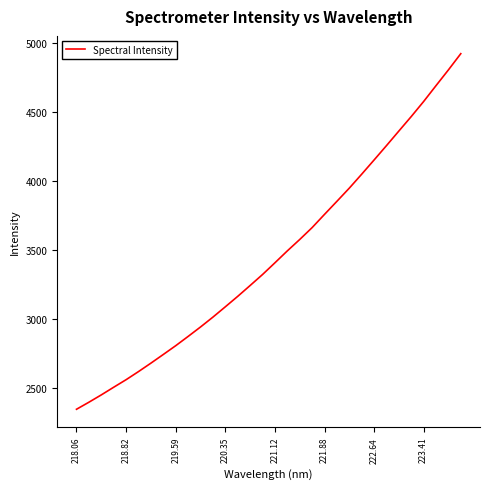

What is the minimum value shown in the chart?

2349.3